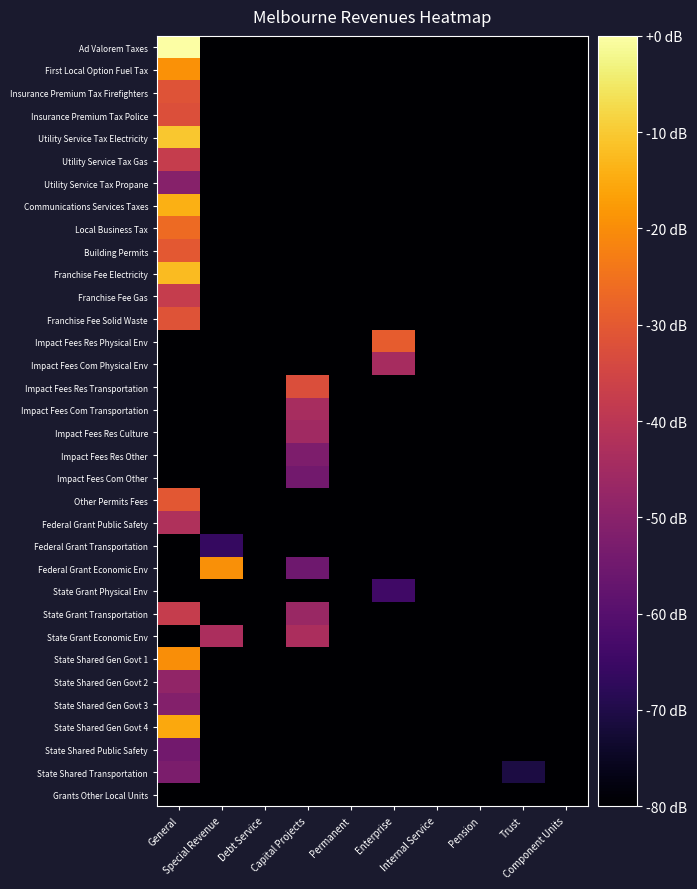

What is the difference between the highest and lowest values at Enterprise?

317.7